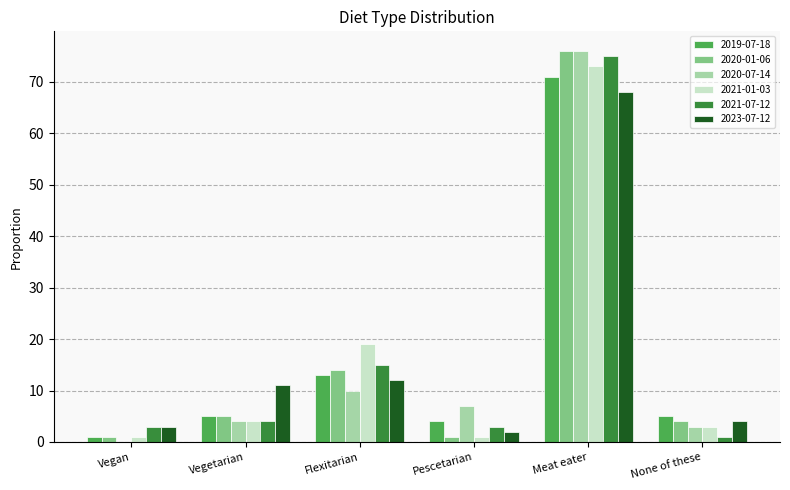

How many data points in 2020-07-14 are above 7?

3